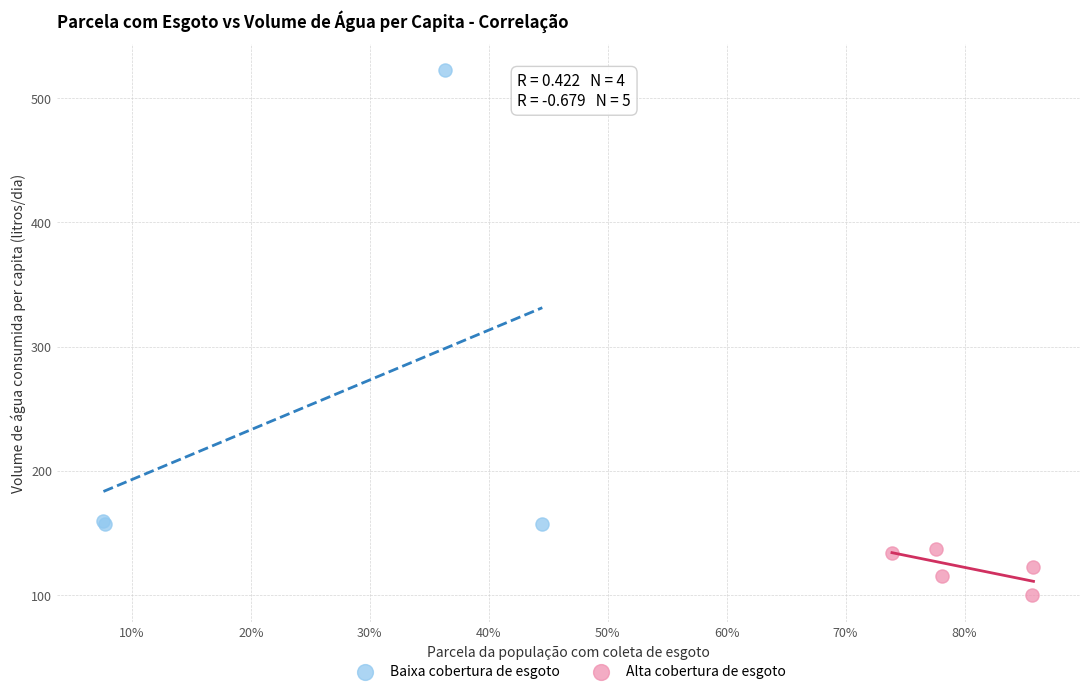

Which series has the largest Y range (max minus min)?

Baixa cobertura de esgoto